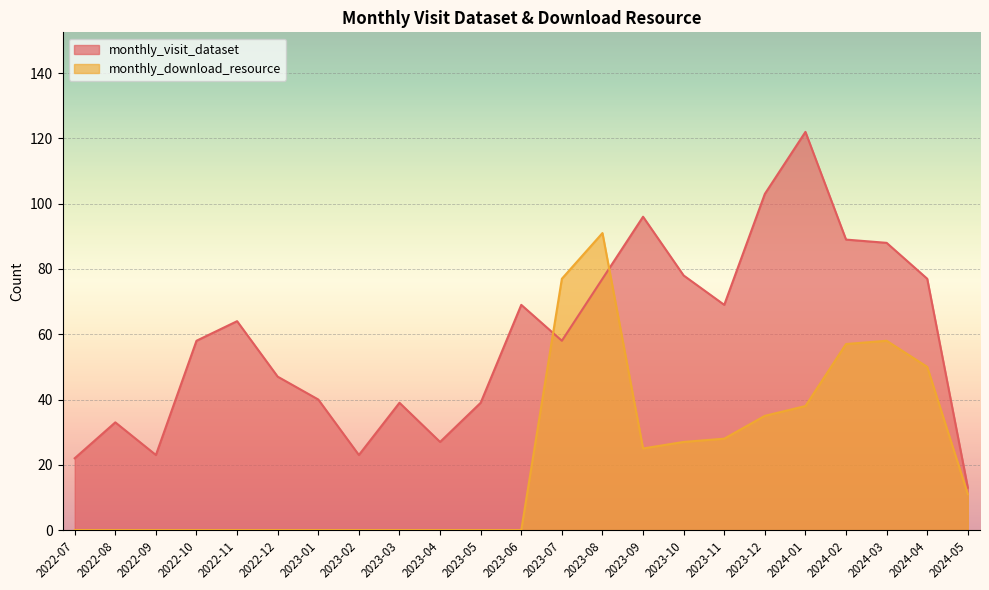

Where do monthly_visit_dataset and monthly_download_resource first cross each other?

2023-06 and 2023-07